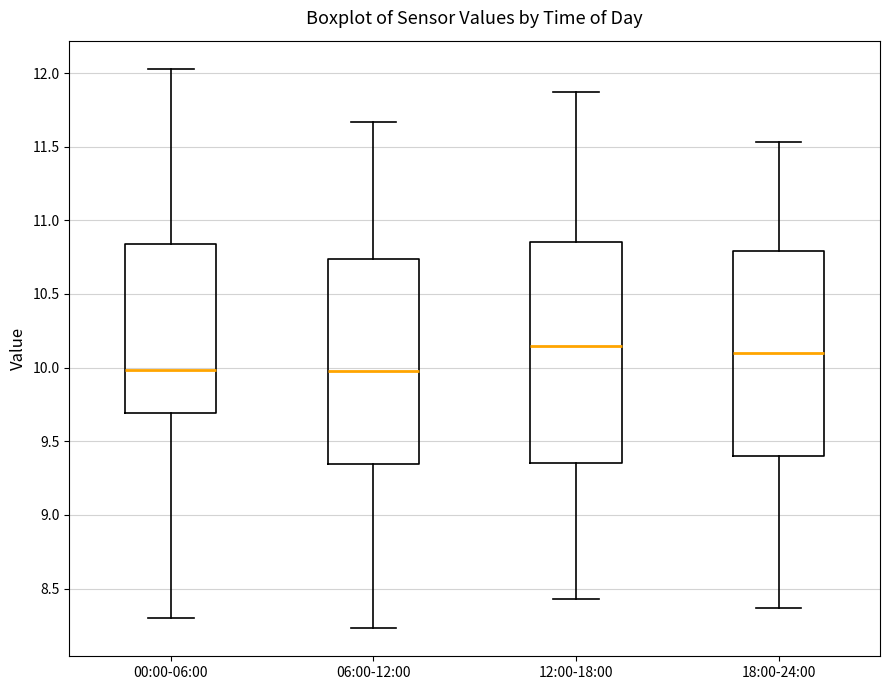

Reading left to right, read every box against the y-axis: the position of its median line, the range the box covers, and the ends of its whiskers. The values are not printed on the chart, so give them approximately, as read against the axis.

00:00-06:00: median 10.00, box 9.70 to 10.85, whiskers 8.30 to 12.05
06:00-12:00: median 10.00, box 9.35 to 10.75, whiskers 8.25 to 11.65
12:00-18:00: median 10.15, box 9.35 to 10.85, whiskers 8.45 to 11.85
18:00-24:00: median 10.10, box 9.40 to 10.80, whiskers 8.35 to 11.55